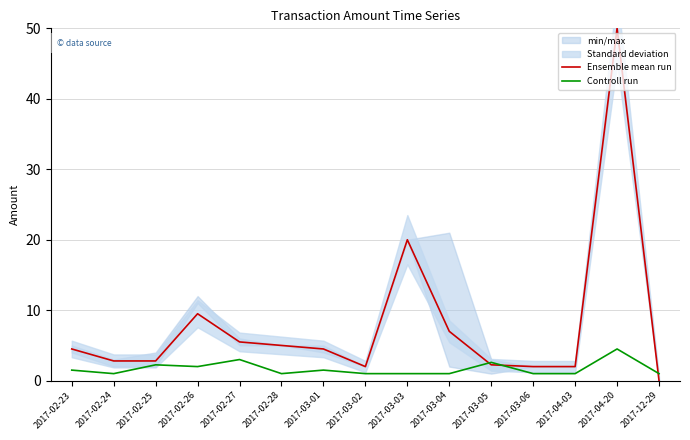

Does the chart have visible grid lines?

Yes